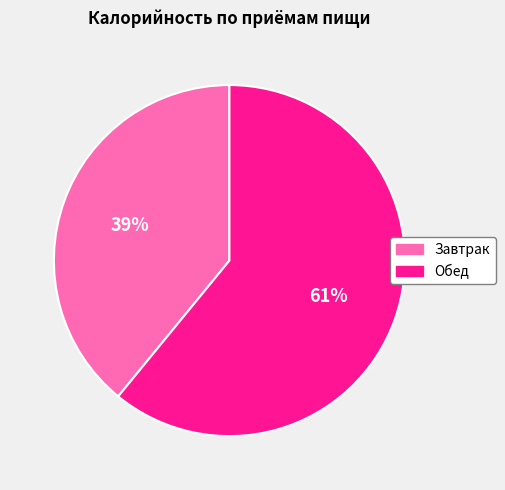

What is the largest slice in the pie chart?

Обед